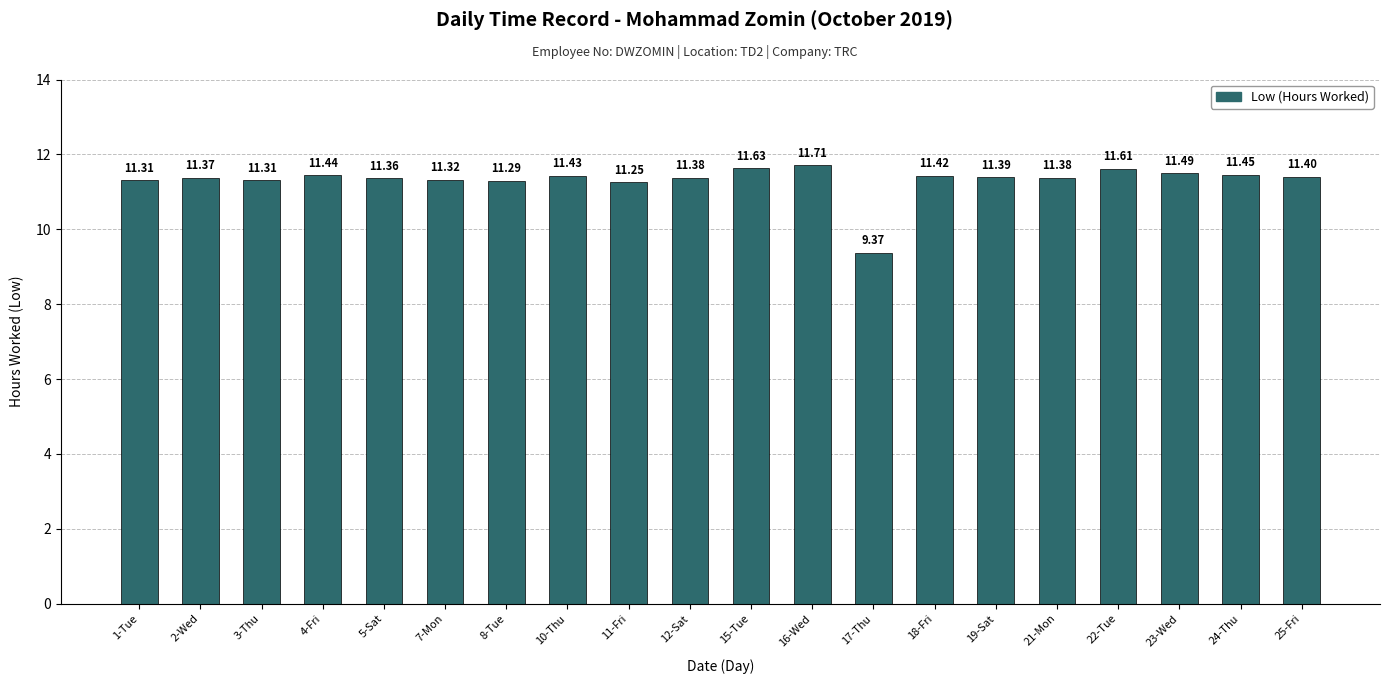

What is the sum of all values?

226.3